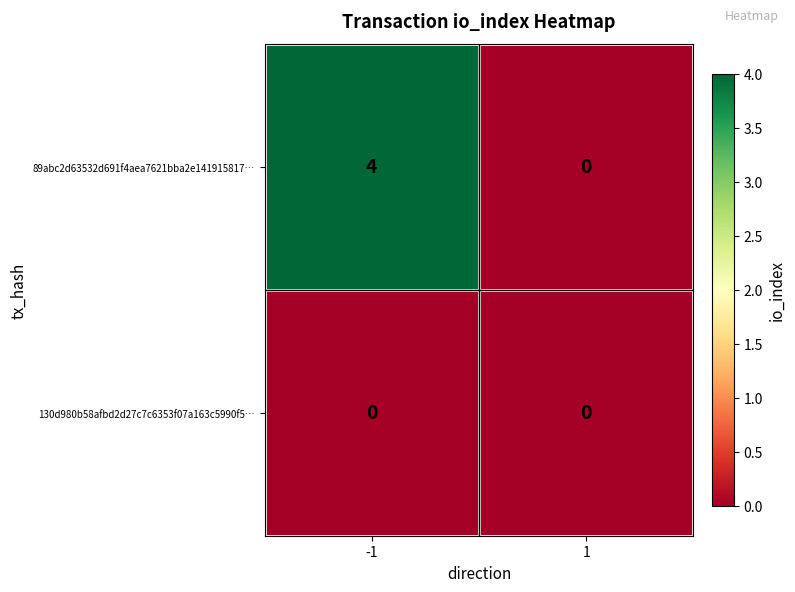

What is the greatest value displayed?

4